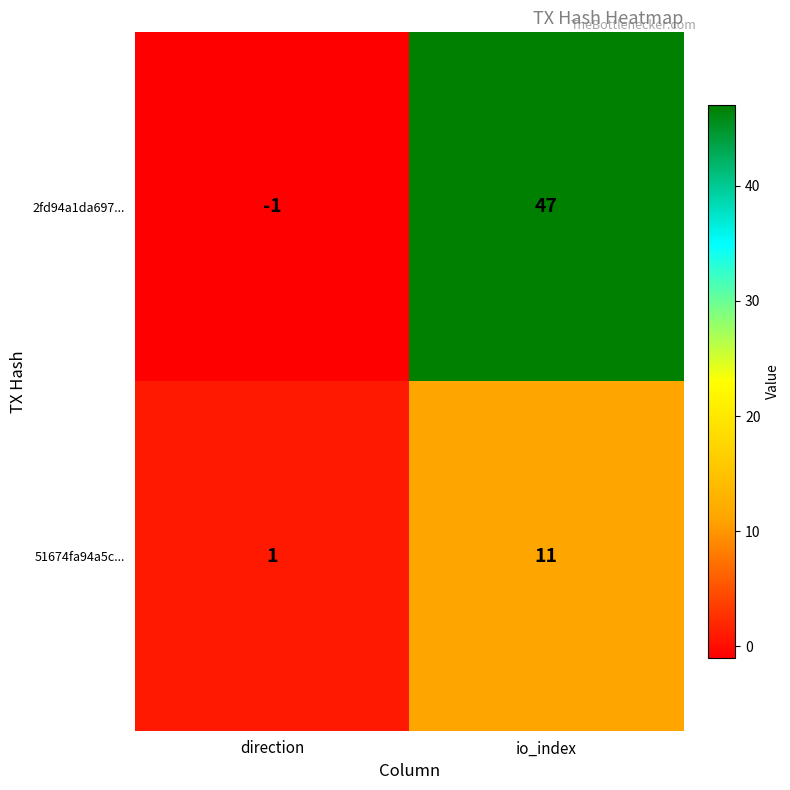

Where is 2fd94a1da697... nearest to the value 23?

direction